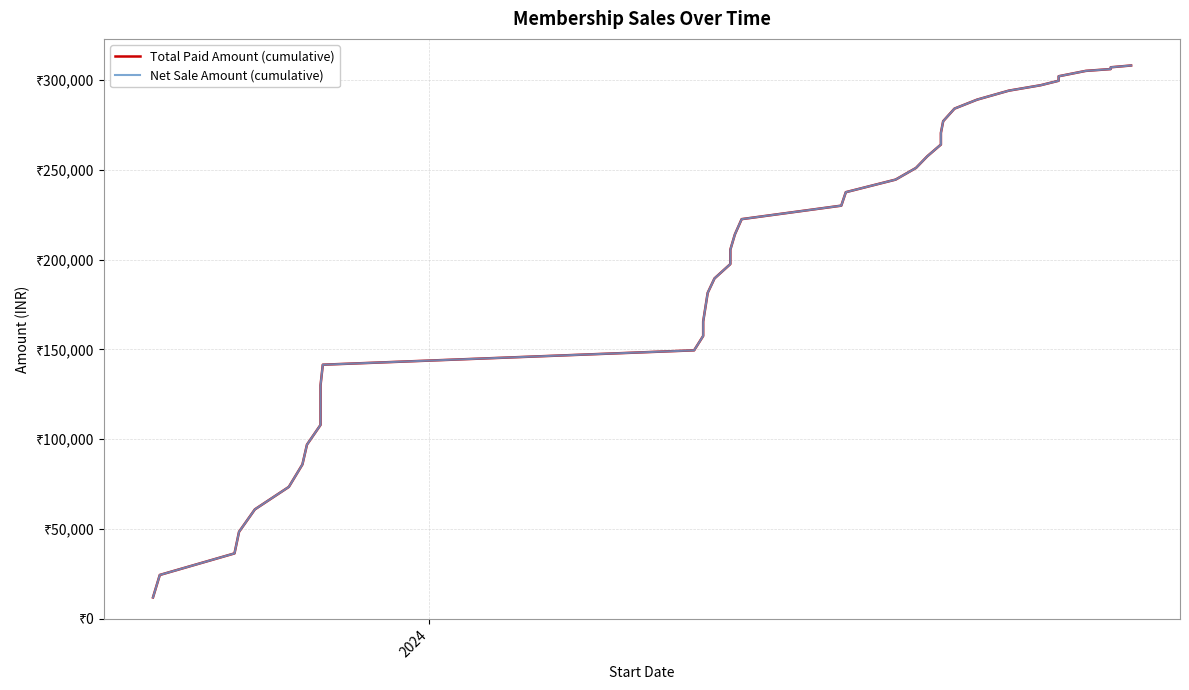

True or false: Total Paid Amount (cumulative) and Net Sale Amount (cumulative) intersect in this chart.

False